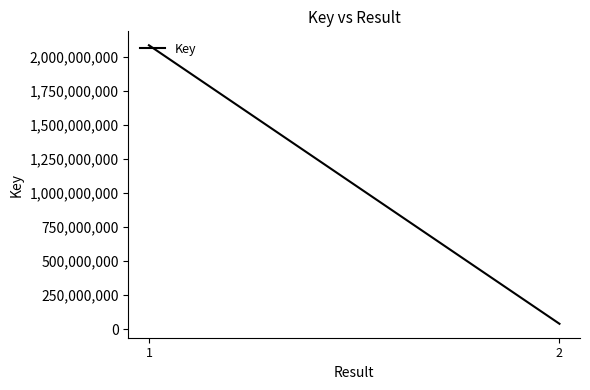

What is the smallest value displayed?

40613812